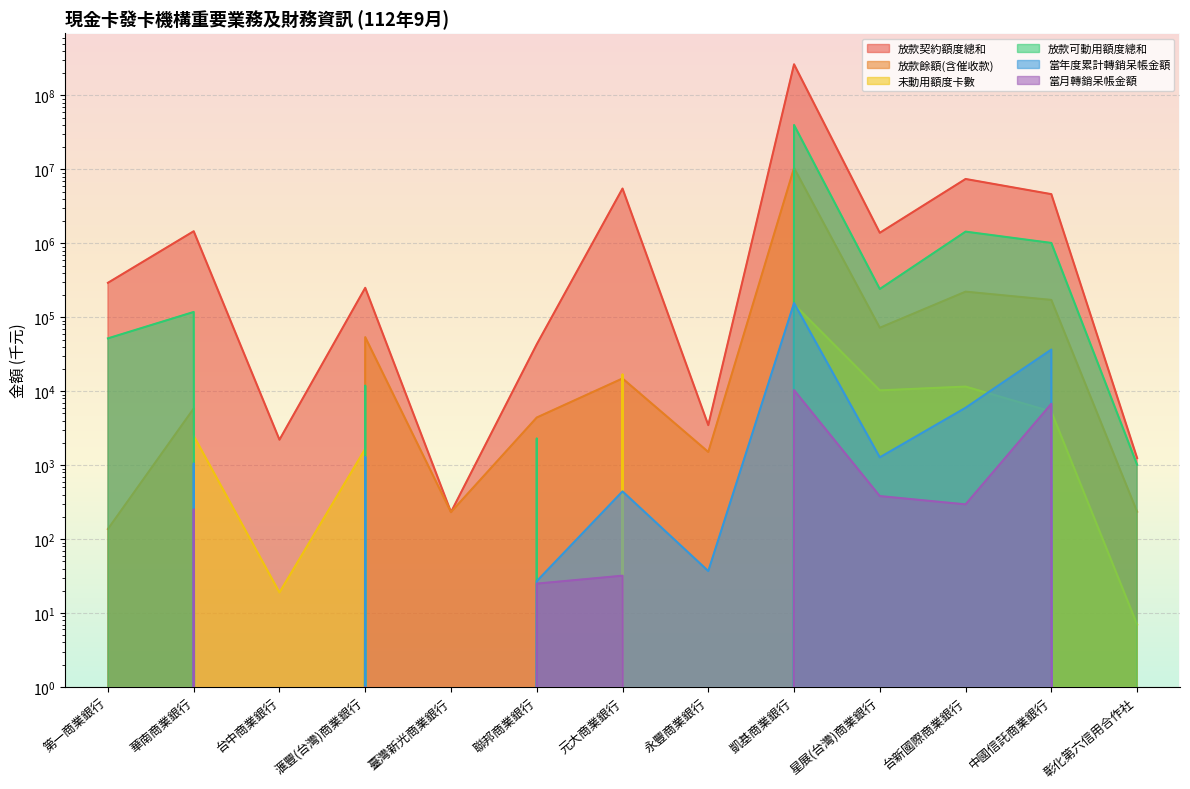

List the series in order of their peak value, highest first.

放款契約額度總和, 放款可動用額度總和, 放款餘額(含催收款), 當年度累計轉銷呆帳金額, 未動用額度卡數, 當月轉銷呆帳金額